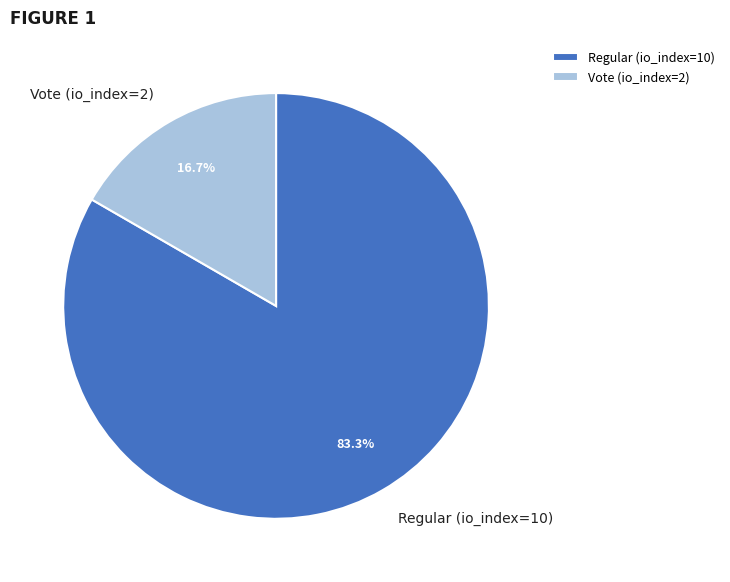

Is there any slice that represents more than half of the pie?

Yes